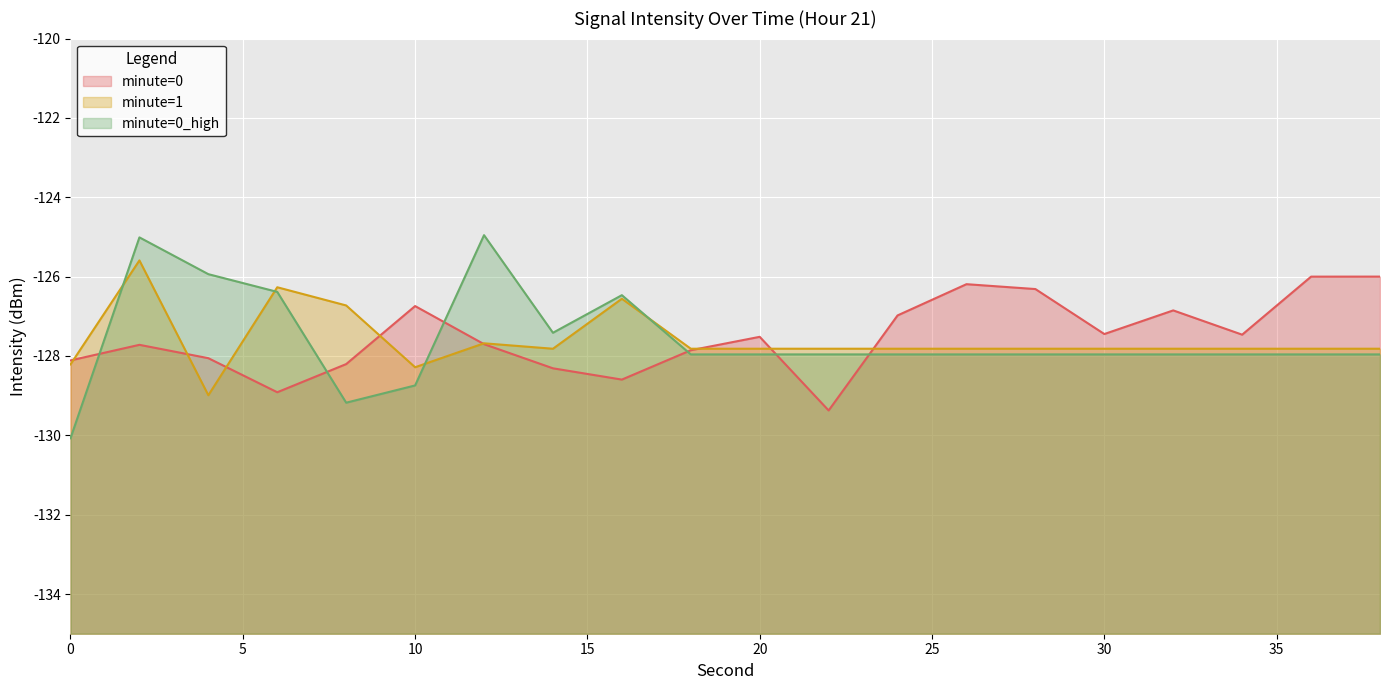

Between 4 and 30, which series saw the biggest shift?

minute=0_high